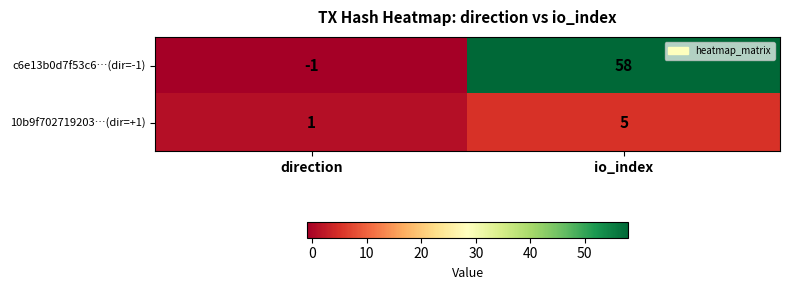

Where is c6e13b0d7f53c6…(dir=-1) nearest to the value 28?

direction